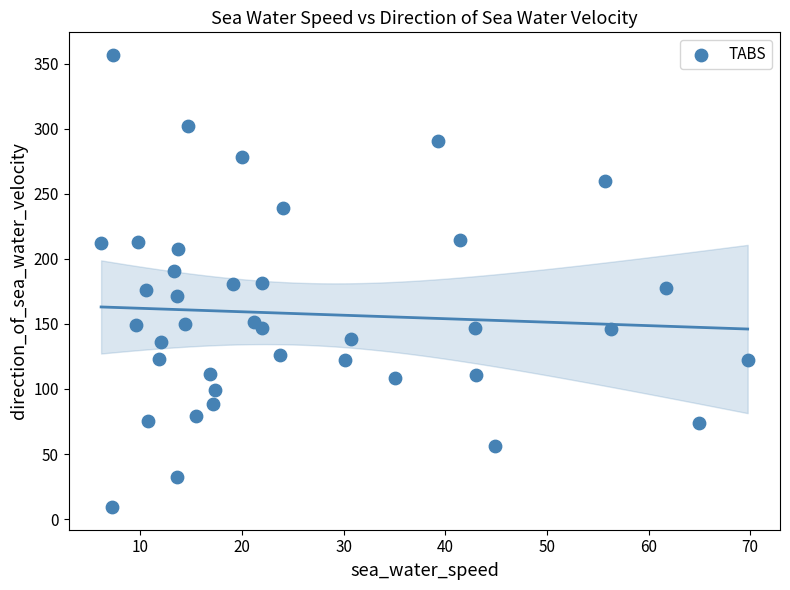

What is the range of X values (max minus min)?

63.6